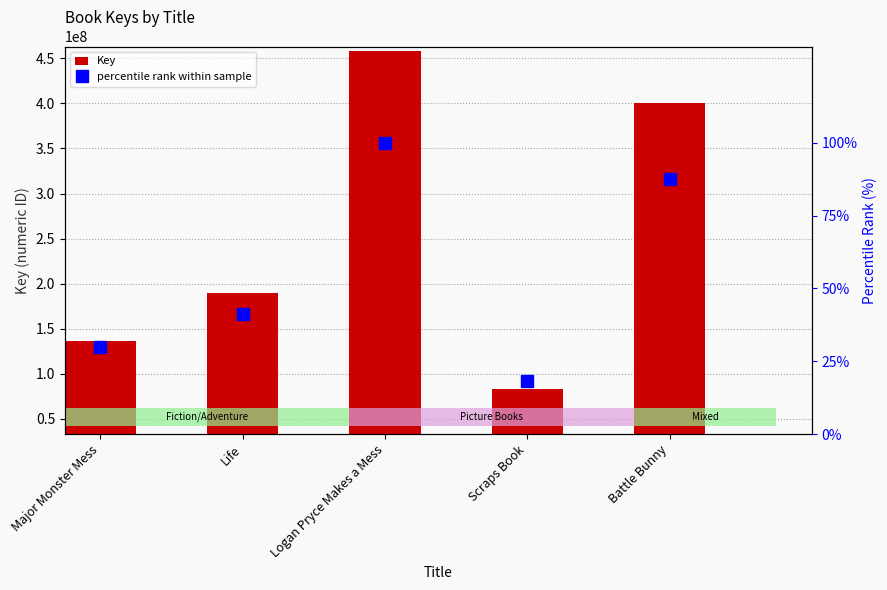

Reading left to right, extract all data points from this chart.

Key: Major Monster Mess=136318443.0	Life=189262416.0	Logan Pryce Makes a Mess=458551834.0	Scraps Book=83430962.0	Battle Bunny=400626229.0
percentile rank within sample: Major Monster Mess=29.7	Life=41.3	Logan Pryce Makes a Mess=100.0	Scraps Book=18.2	Battle Bunny=87.4